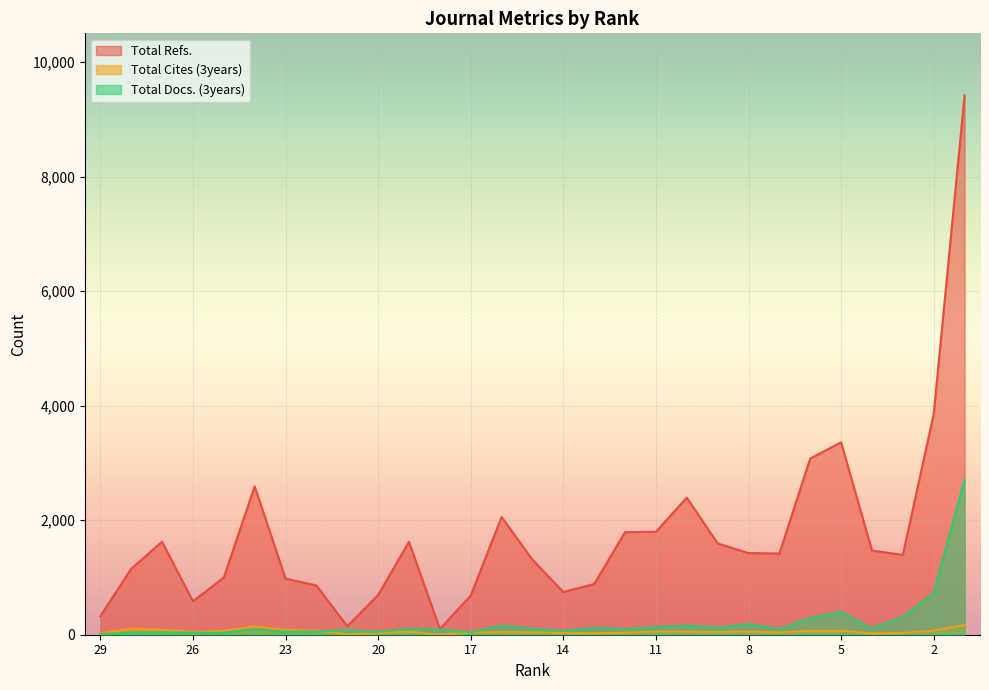

Where is Total Docs. (3years) nearest to the value 1356?

2